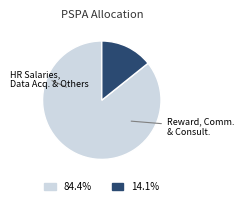

Does any single category account for the majority?

Yes